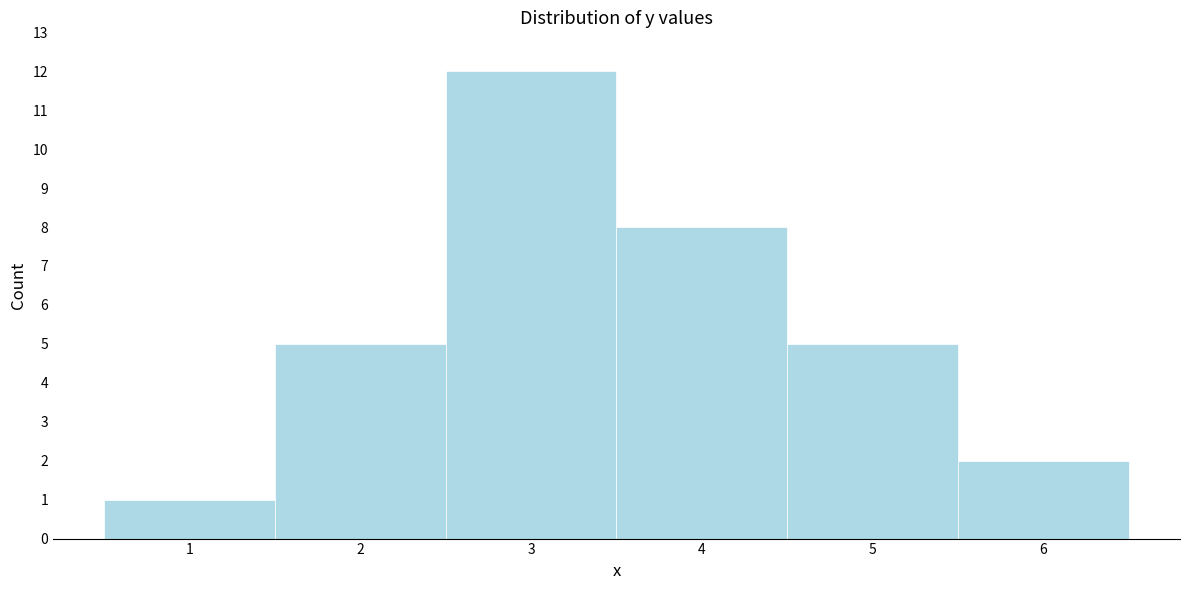

What is the height of the bar covering 5.5 to 6.5 on the x-axis? The values are not printed on the chart, so give them approximately, as read against the axis.

2